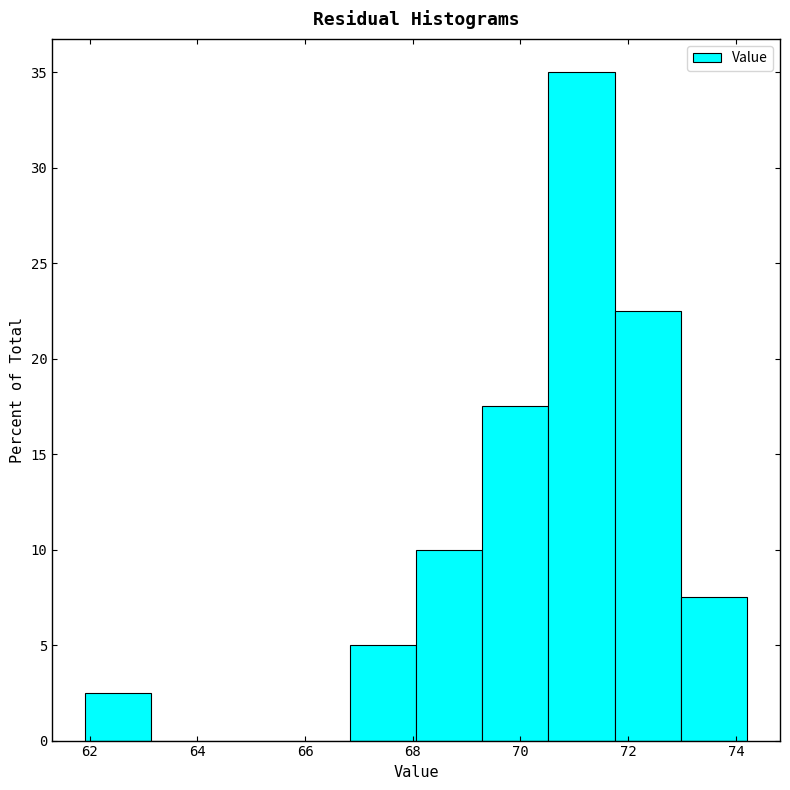

Reading left to right, list every bar in this chart as the range it spans on the x-axis followed by its height. Neither the bar edges nor the heights are printed on the chart, so give them approximately, as read against the axes.

62.0 to 63.2: 2.5
63.2 to 64.4: 0
64.4 to 65.6: 0
65.6 to 66.8: 0
66.8 to 68.0: 5.0
68.0 to 69.2: 10.0
69.2 to 70.6: 17.5
70.6 to 71.8: 35.0
71.8 to 73.0: 22.5
73.0 to 74.2: 7.5